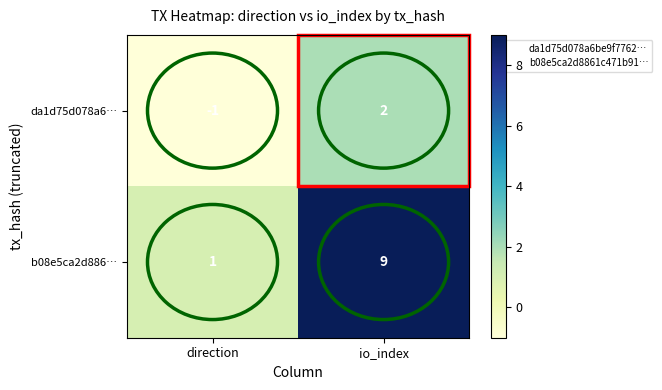

How many categories are shown in the chart?

2